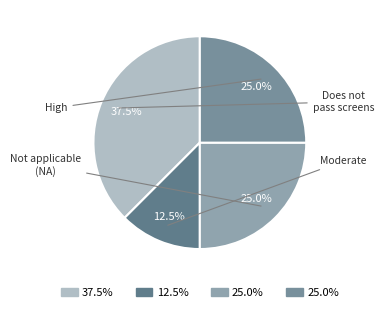

How many segments does this pie chart have?

4